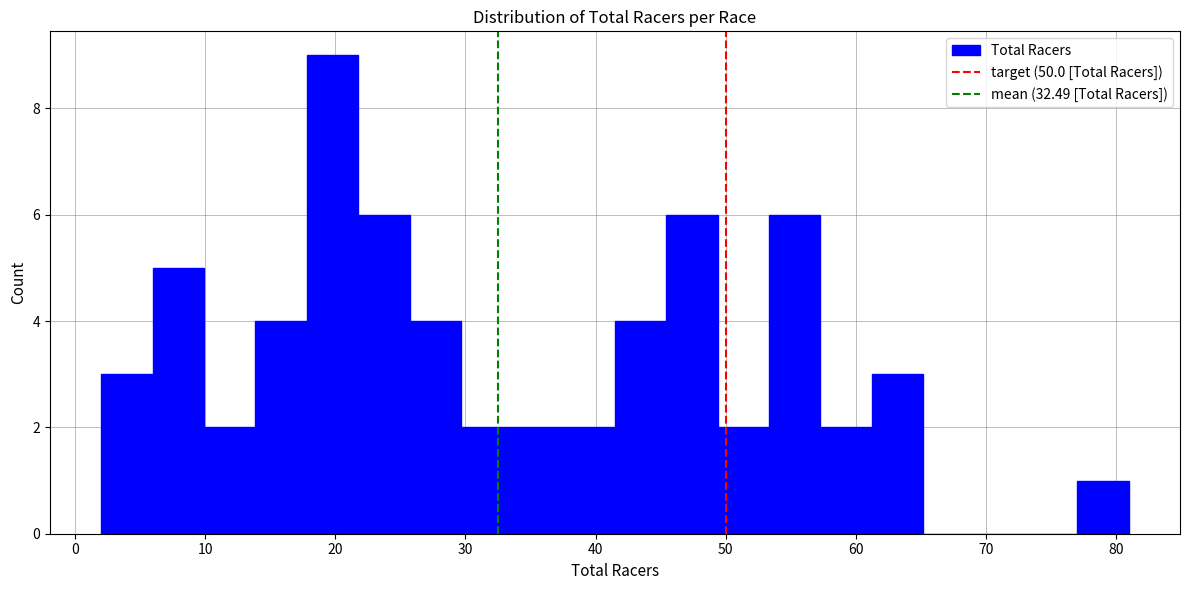

Around what value on the x-axis is the tallest bar? Give the approximate position of its centre, as read against the axis.

20